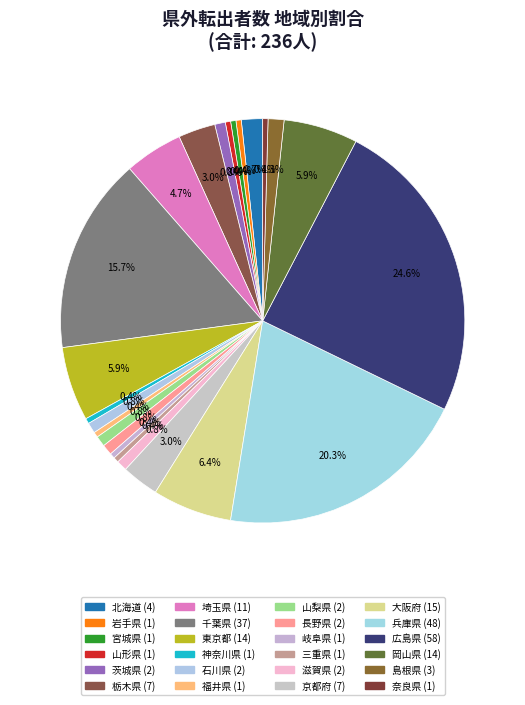

To the nearest percent, what is the combined percentage of 埼玉県 and 三重県?

5%